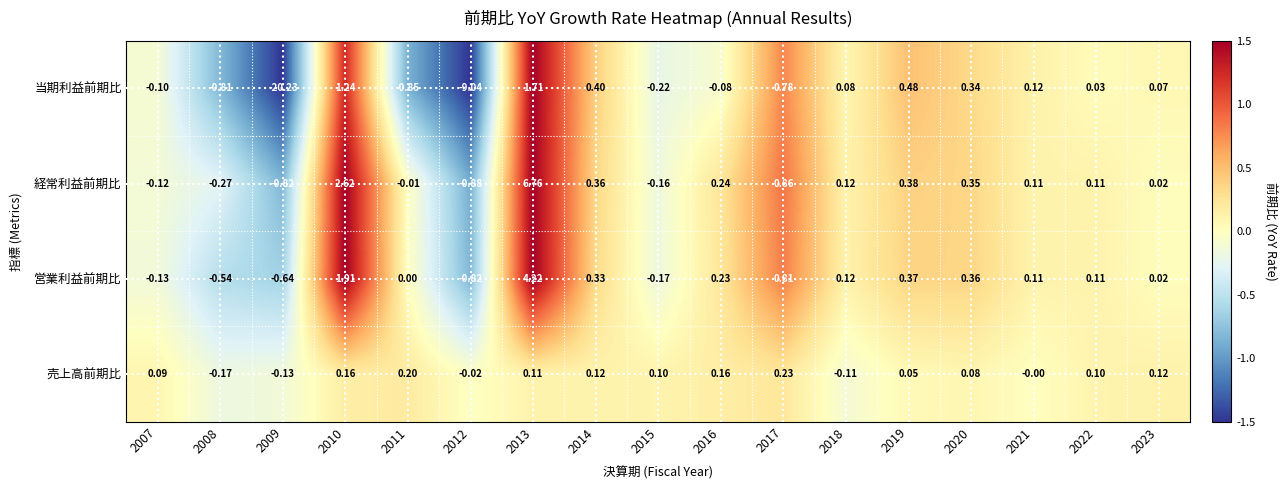

Which category has the highest value across all series?

2013